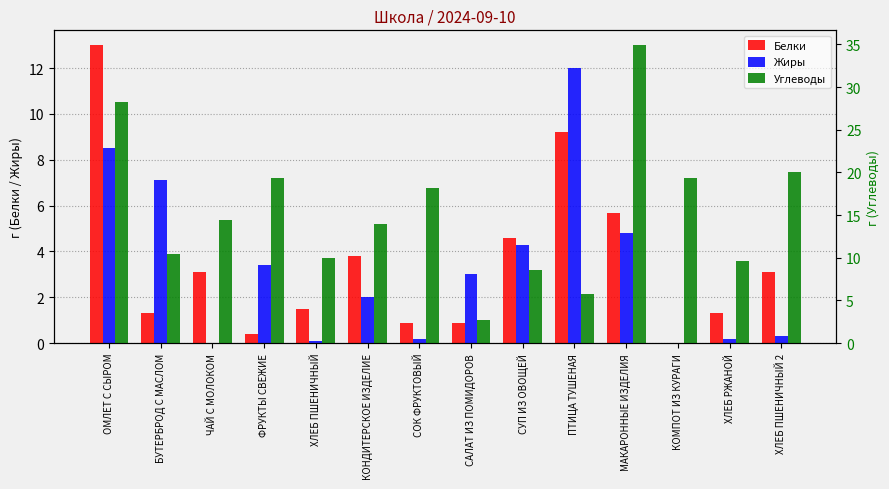

Which series has the widest spread of values?

Углеводы